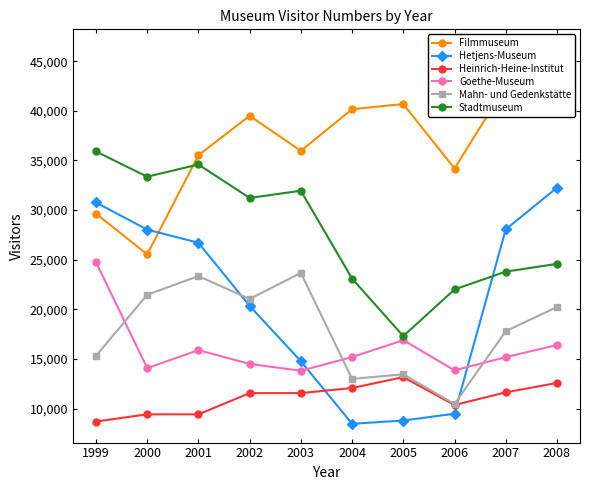

Where is the first local maximum for Stadtmuseum?

2001